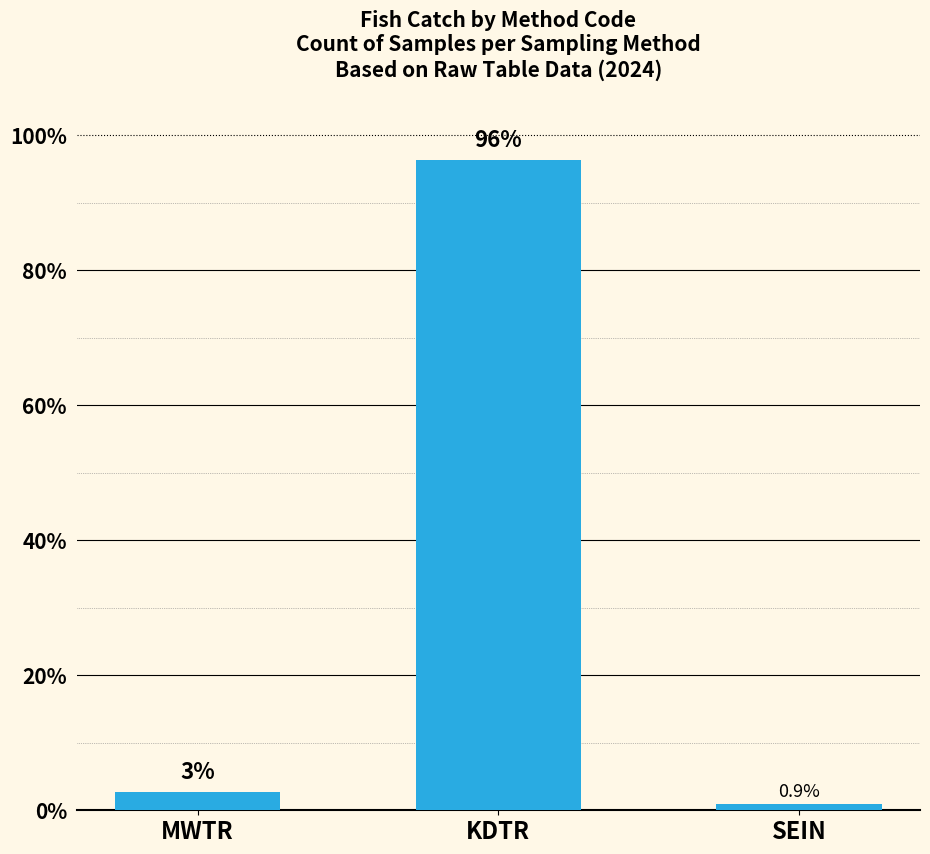

What is the smallest value displayed?

0.9